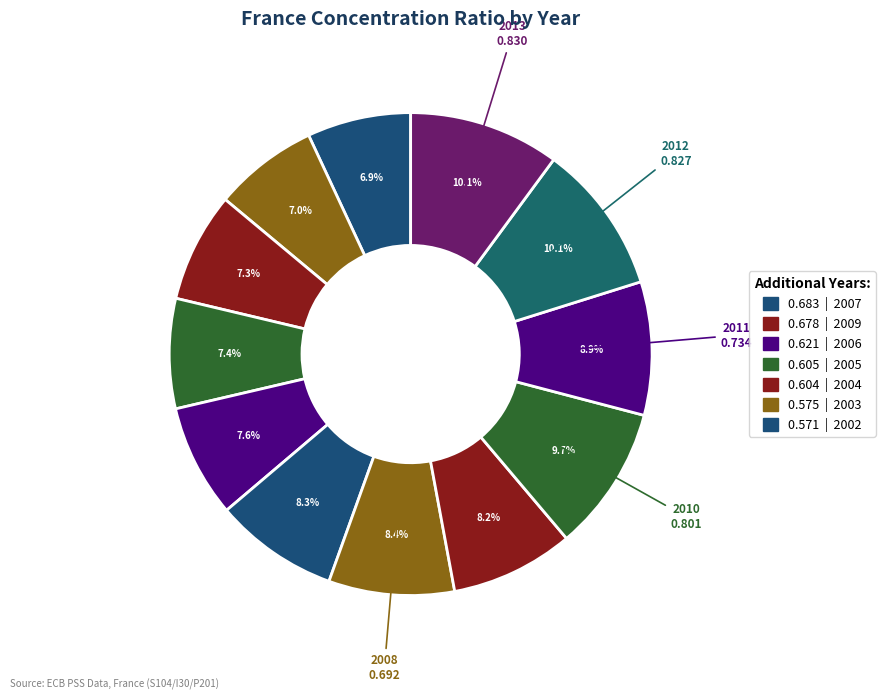

How many slices are in this pie chart?

12